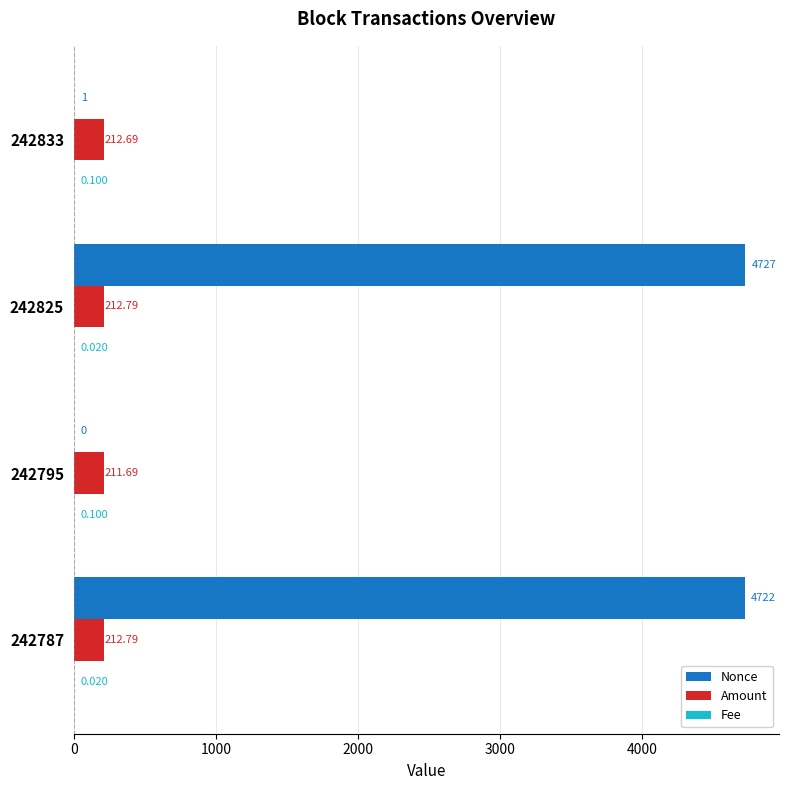

How many categories are shown in the chart?

4